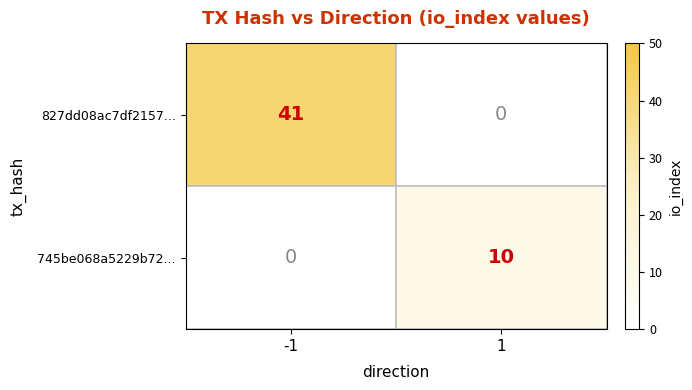

What is the spread (max minus min) of values at 1?

10